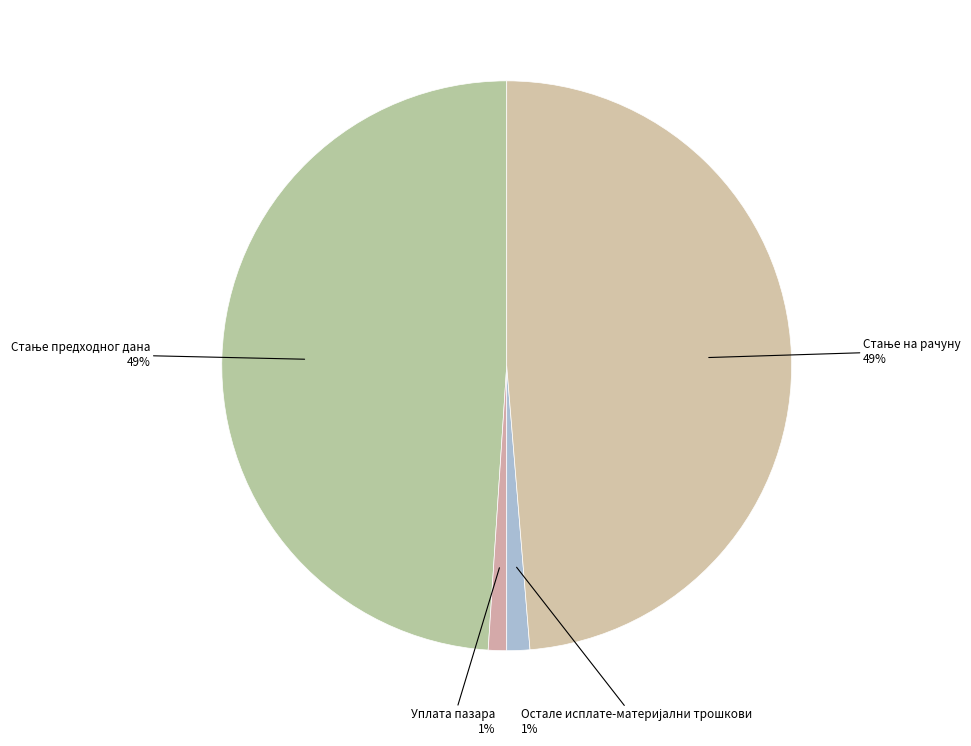

What is the largest slice in the pie chart?

Стање предходног дана